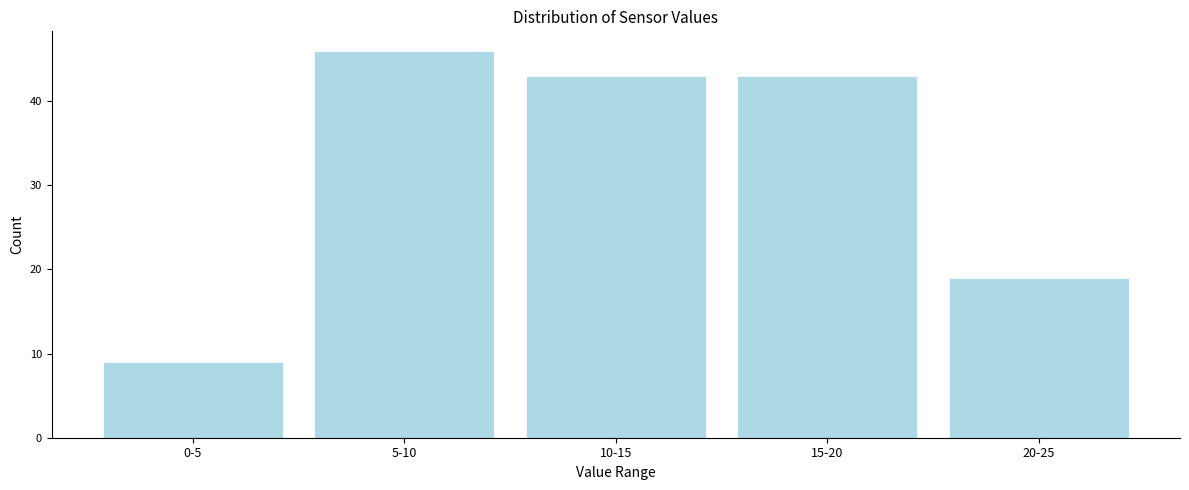

Reading right to left, what are all the values shown in this chart?

19	43	43	46	9